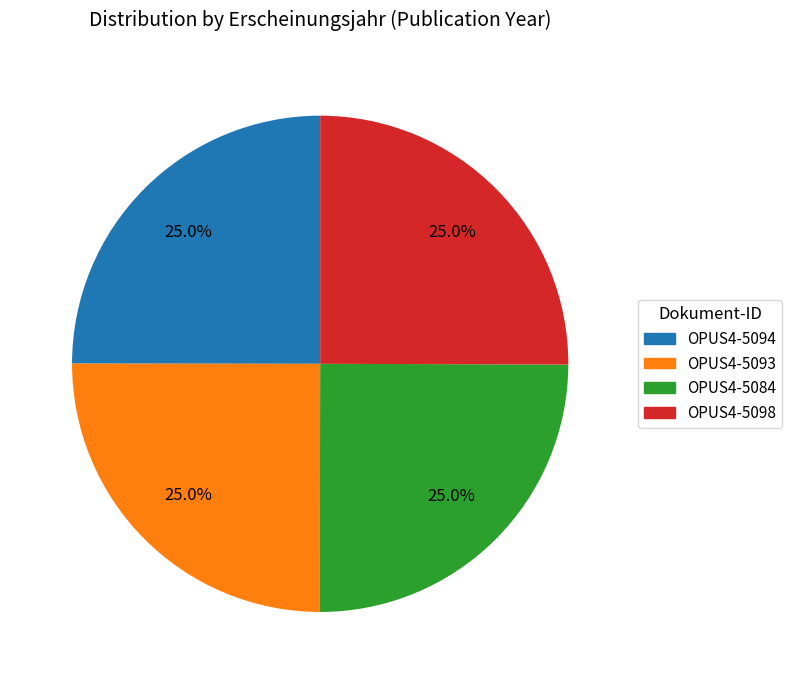

Combined, what portion of the pie is OPUS4-5098 and OPUS4-5094?

50.0%